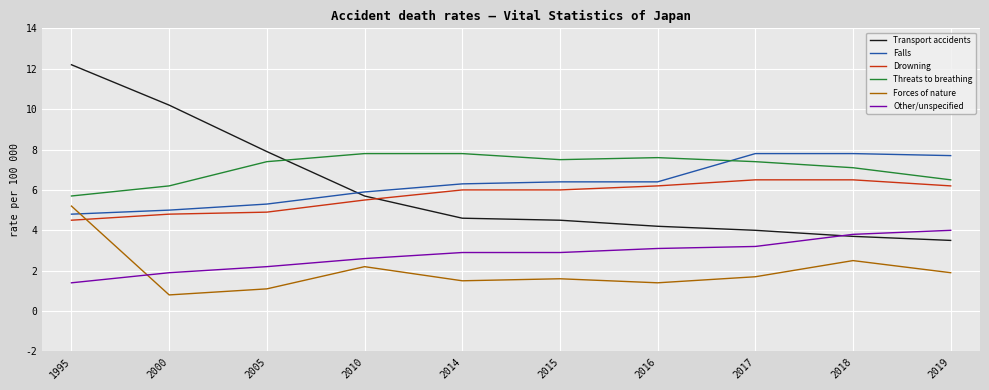

What is the difference between the highest and lowest values at 2019?

5.8